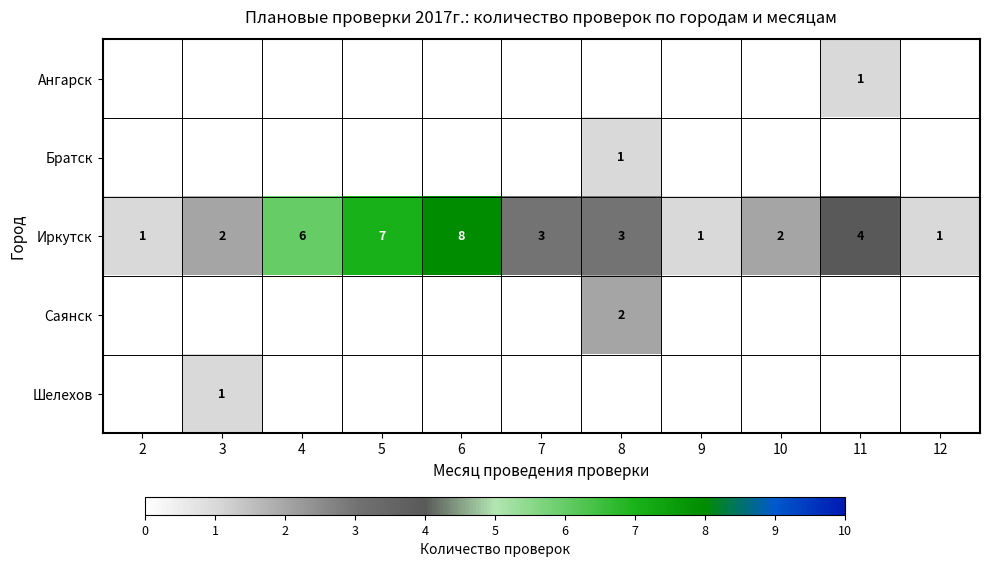

What is the difference between the highest and lowest values at 11?

4